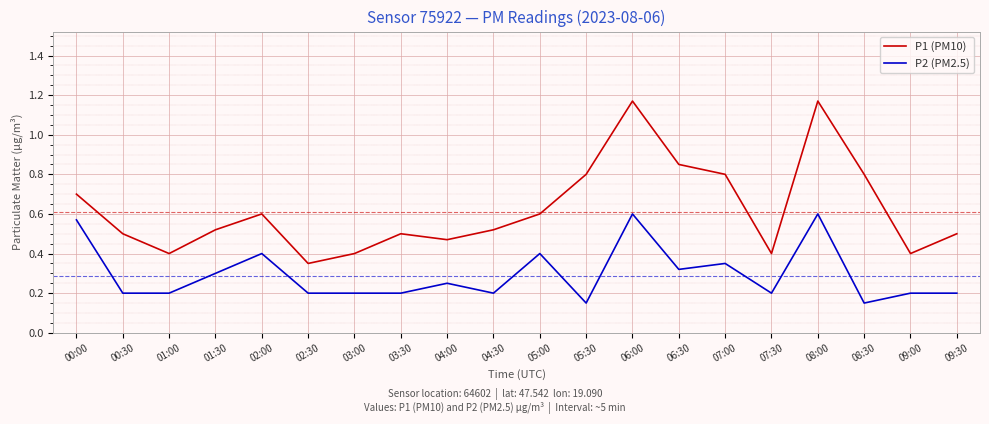

How many lines are shown in the chart?

2